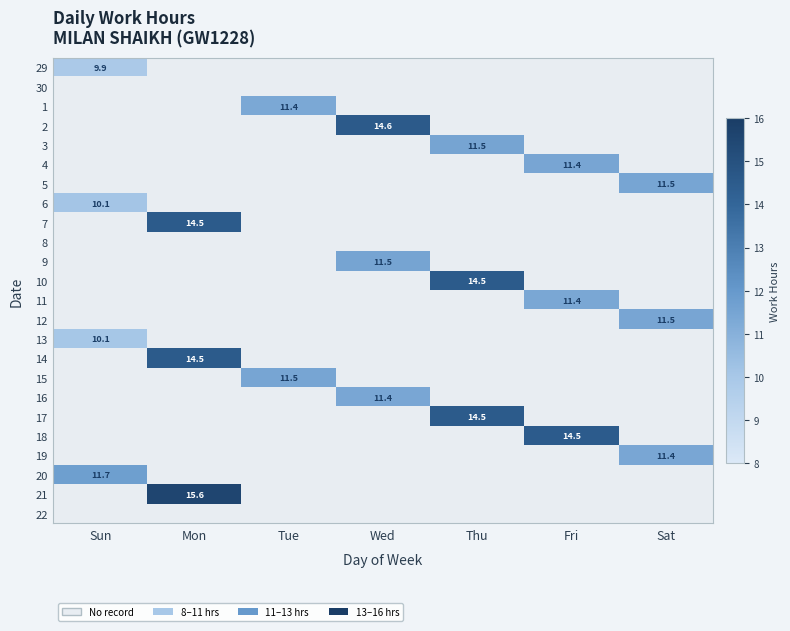

Count the number of data series in this chart.

24